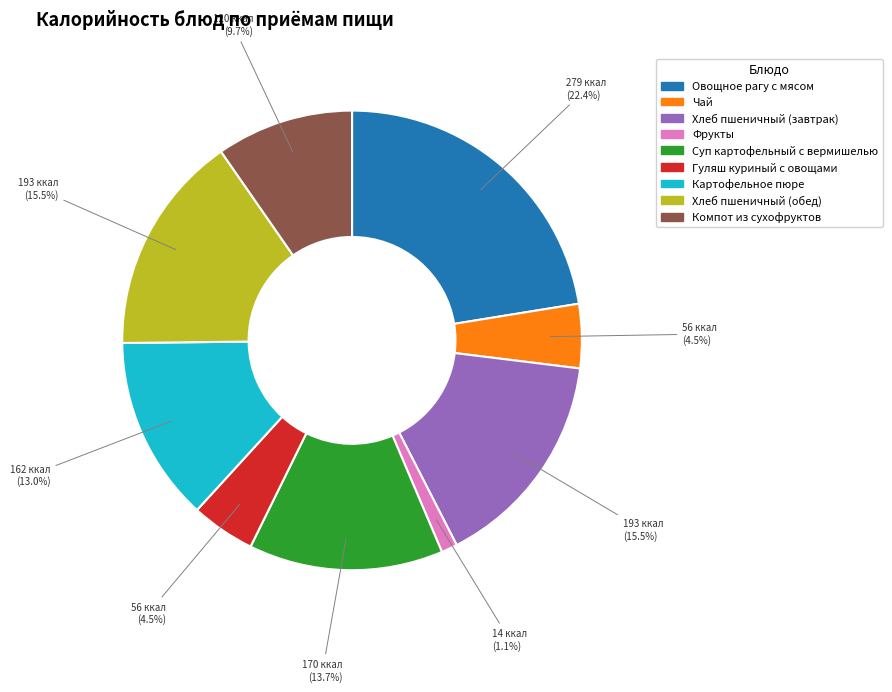

Count the number of slices in the pie.

9